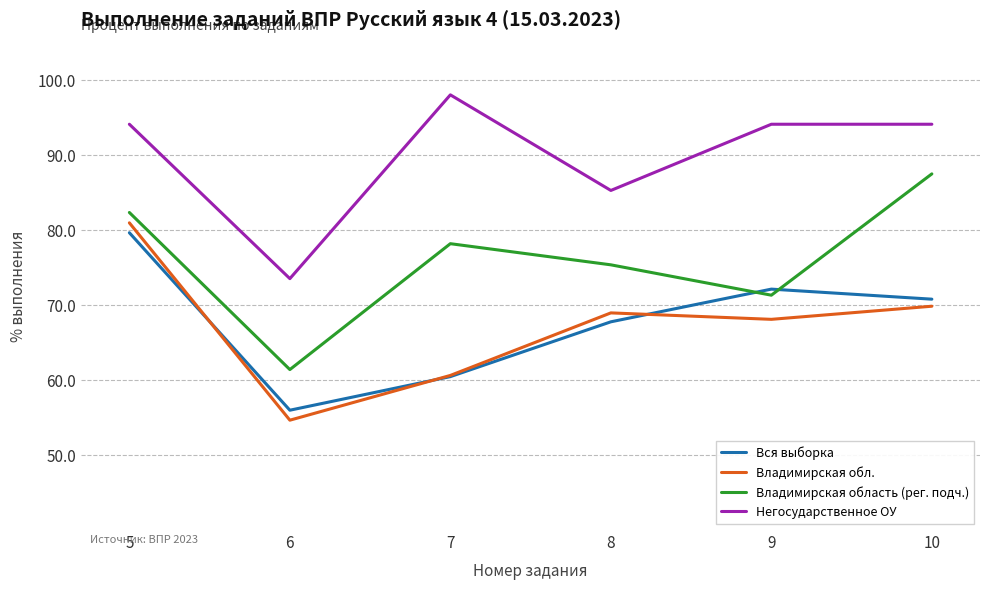

True or false: Владимирская обл. and Негосударственное ОУ cross at least once.

False